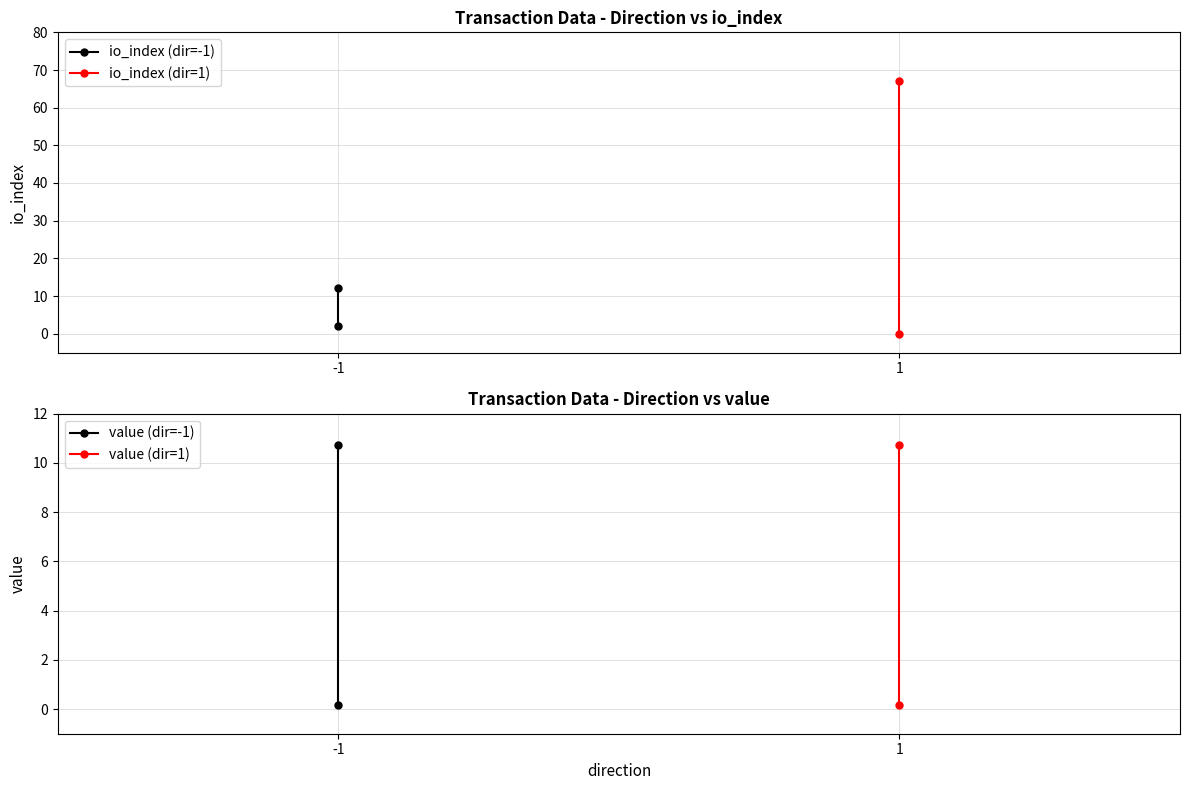

Reading right to left, what are all the values shown in this chart?

io_index (dir=-1): 2.0	12.0
io_index (dir=1): 67.0	0.0
value (dir=-1): 10.7	0.2
value (dir=1): 0.2	10.7